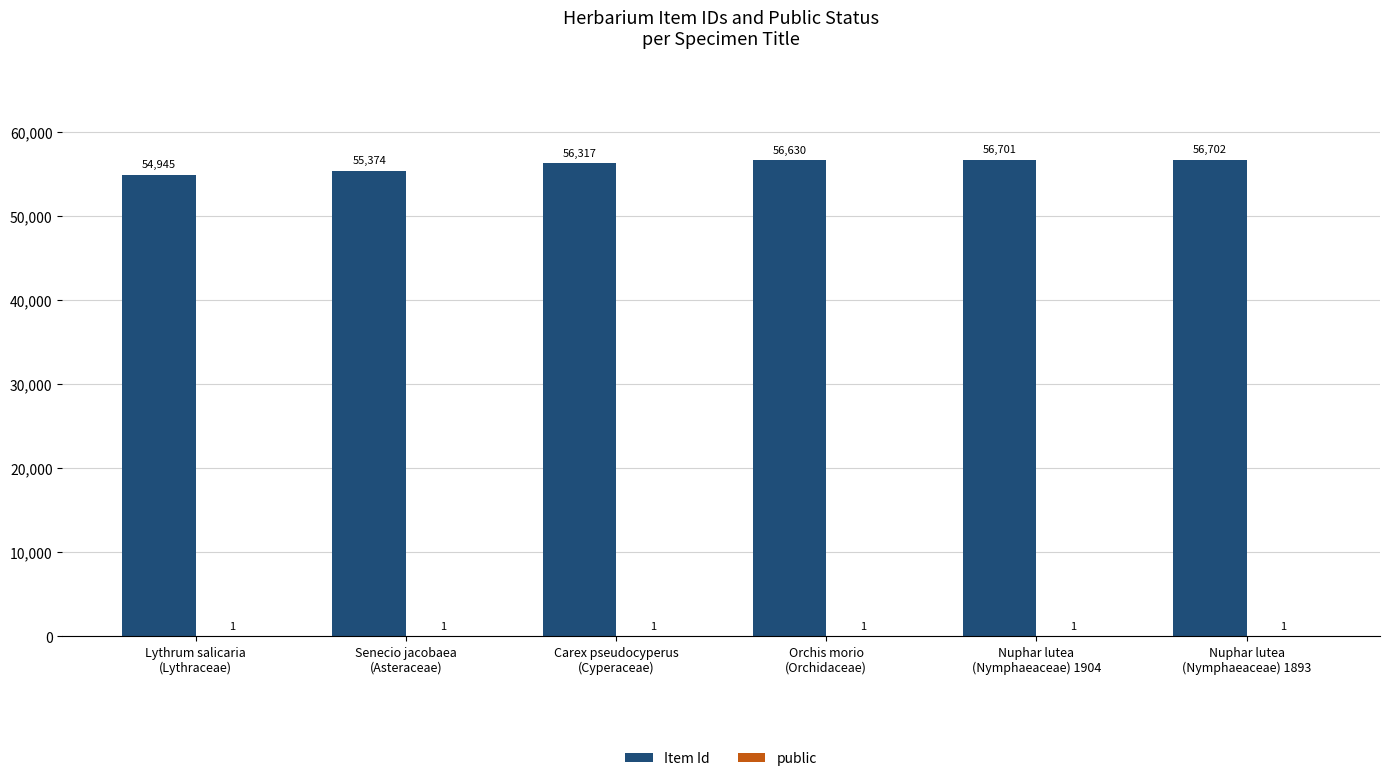

What is the sum of all Item Id values?

336669